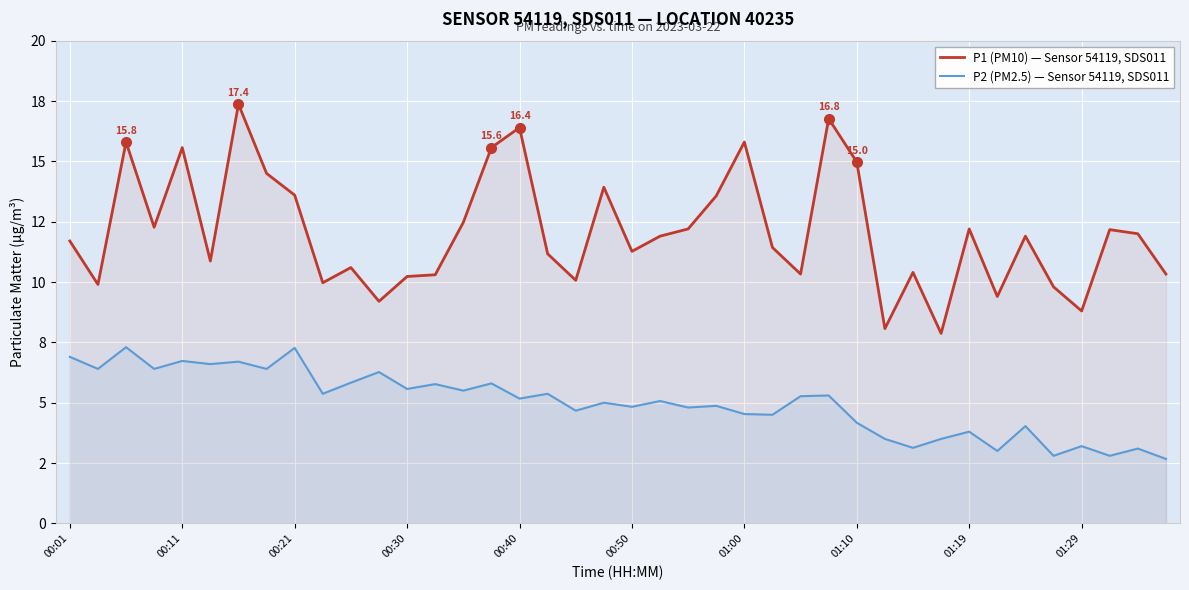

Between 15 and 00:50, which is larger?

15